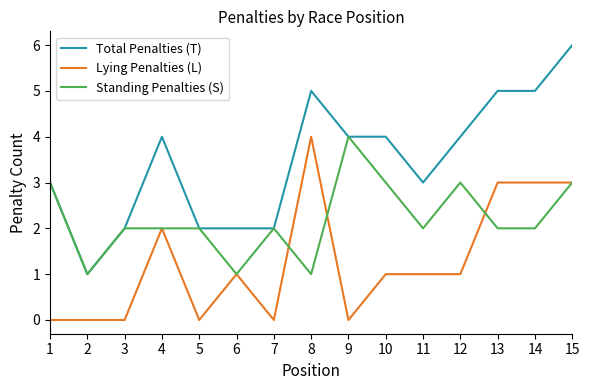

What are all the series names shown in the legend?

Total Penalties (T), Lying Penalties (L), Standing Penalties (S)